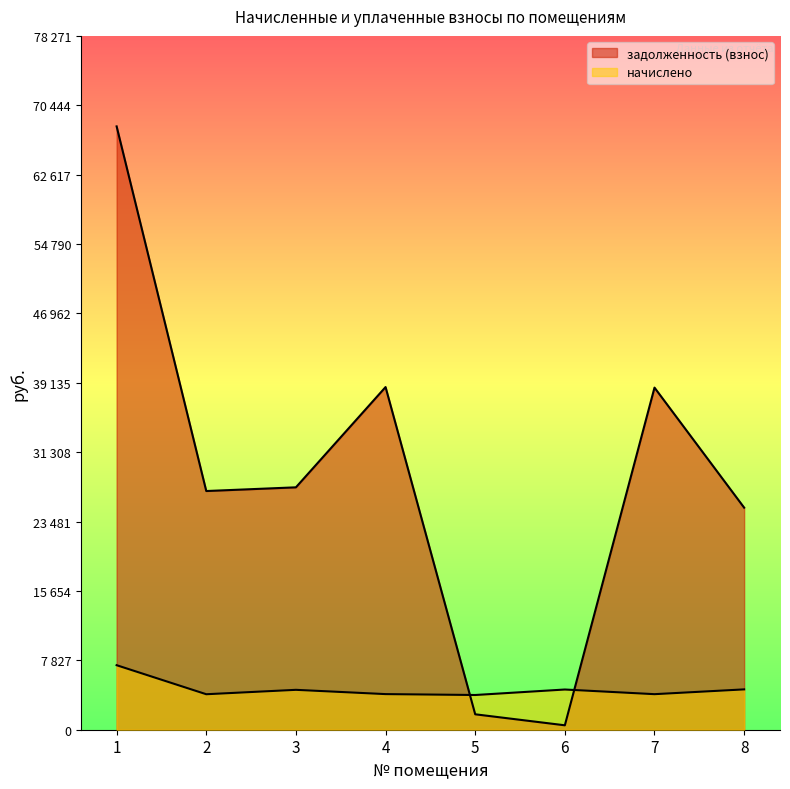

Where is задолженность (взнос) nearest to the value 34280?

7